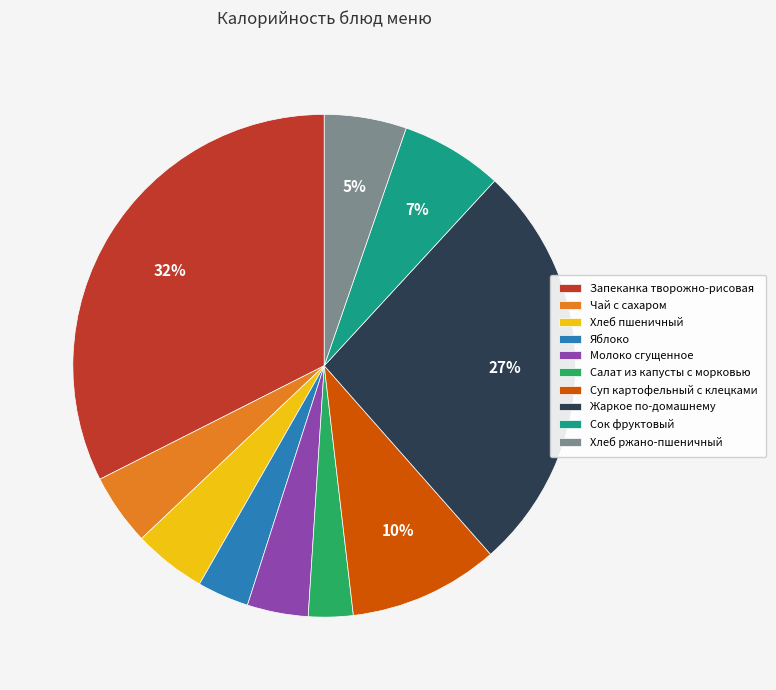

Which category has the biggest portion of the pie?

Запеканка творожно-рисовая